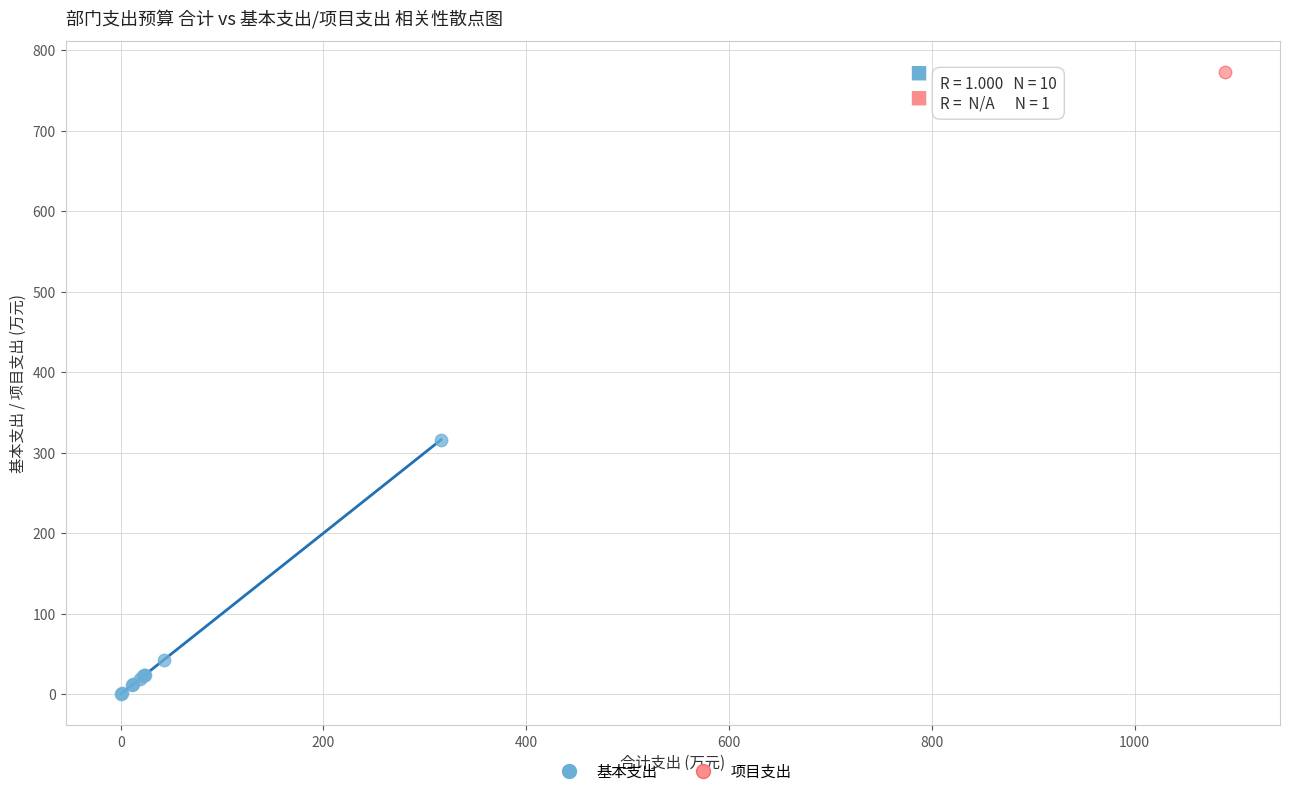

What are all the series names shown in the legend?

基本支出, 项目支出